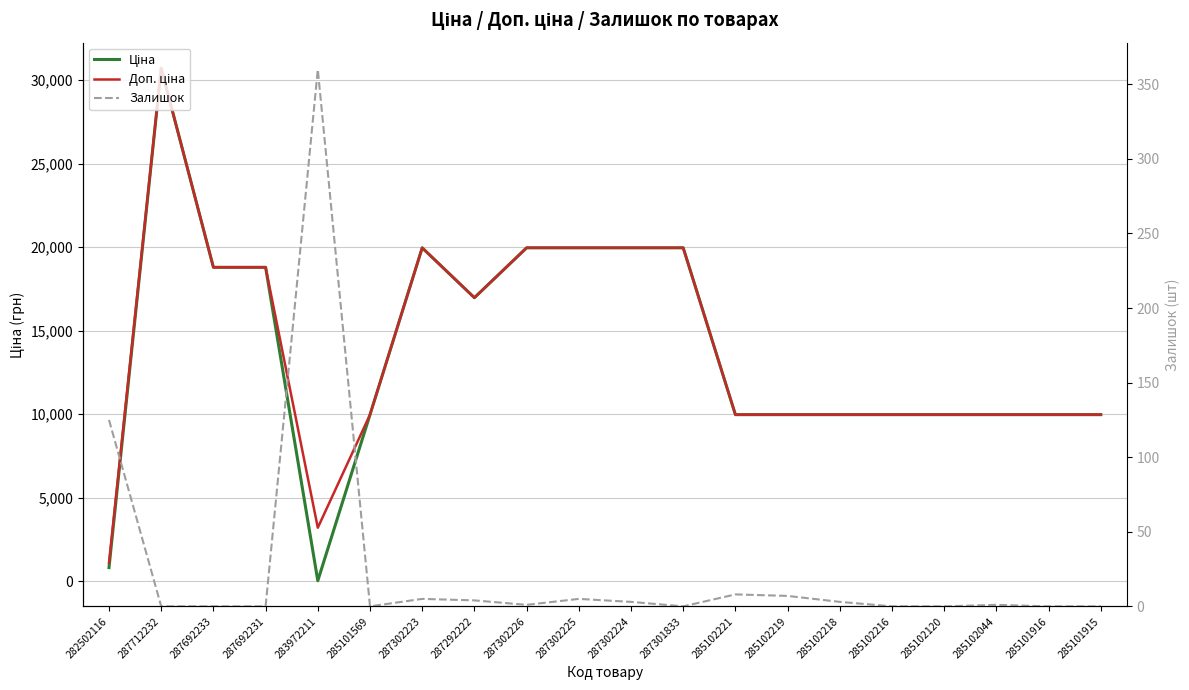

How many lines are shown in the chart?

3